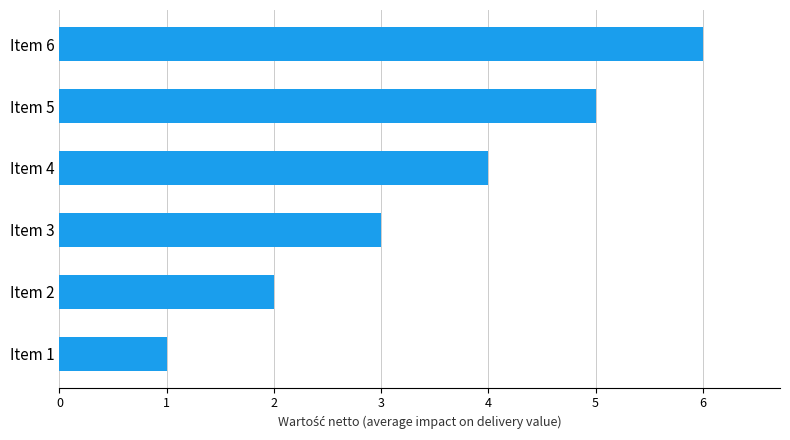

Rank the categories by value from highest to lowest.

Item 6, Item 5, Item 4, Item 3, Item 2, Item 1